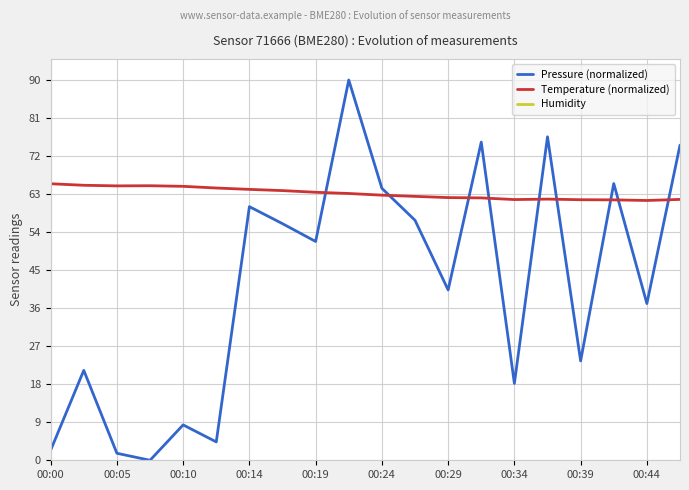

In Pressure (normalized), how many points are lower than both neighbors (excluding endpoints)?

7